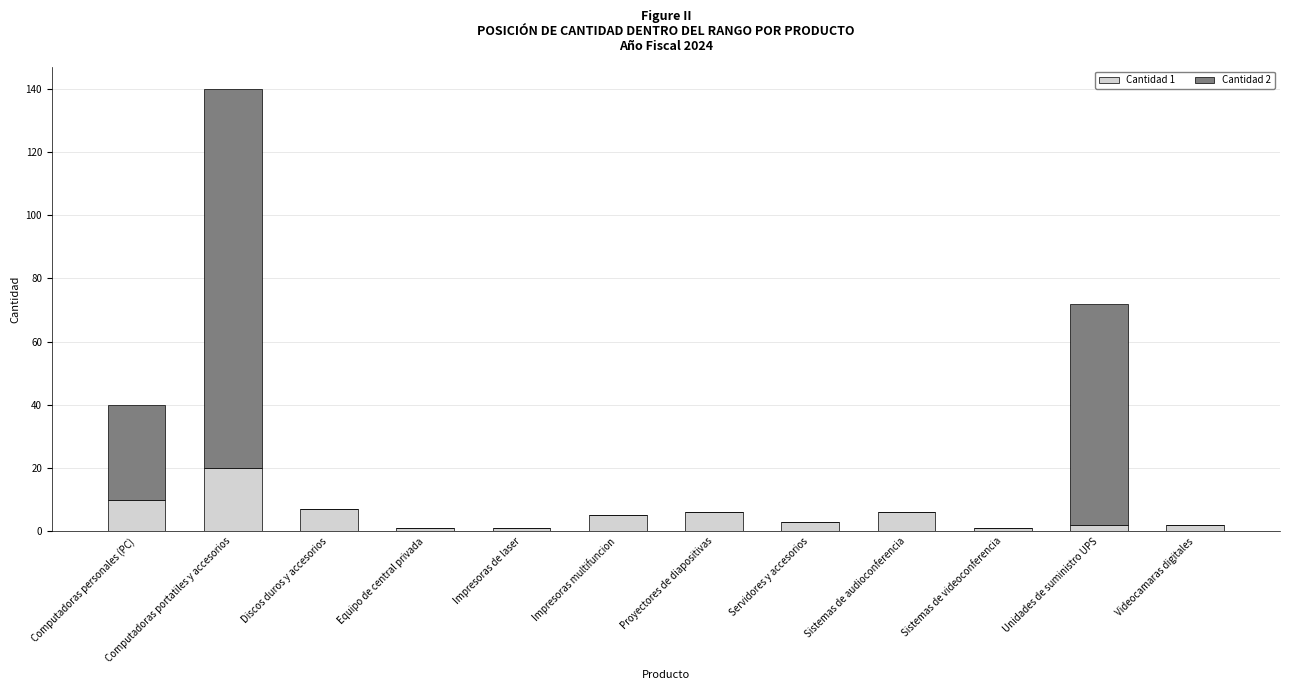

What are all the series names shown in the legend?

Cantidad 1, Cantidad 2